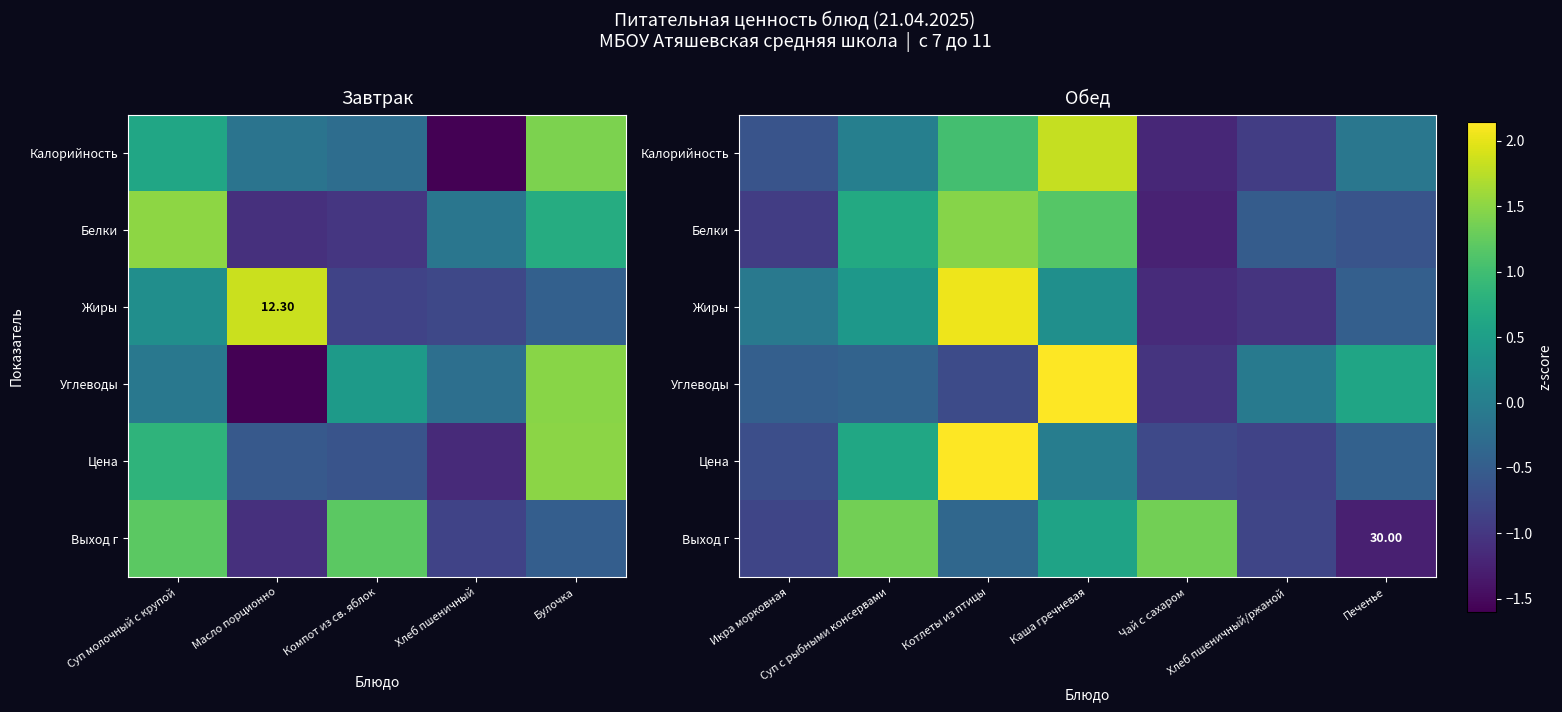

At how many categories does at least one series exceed 1?

4